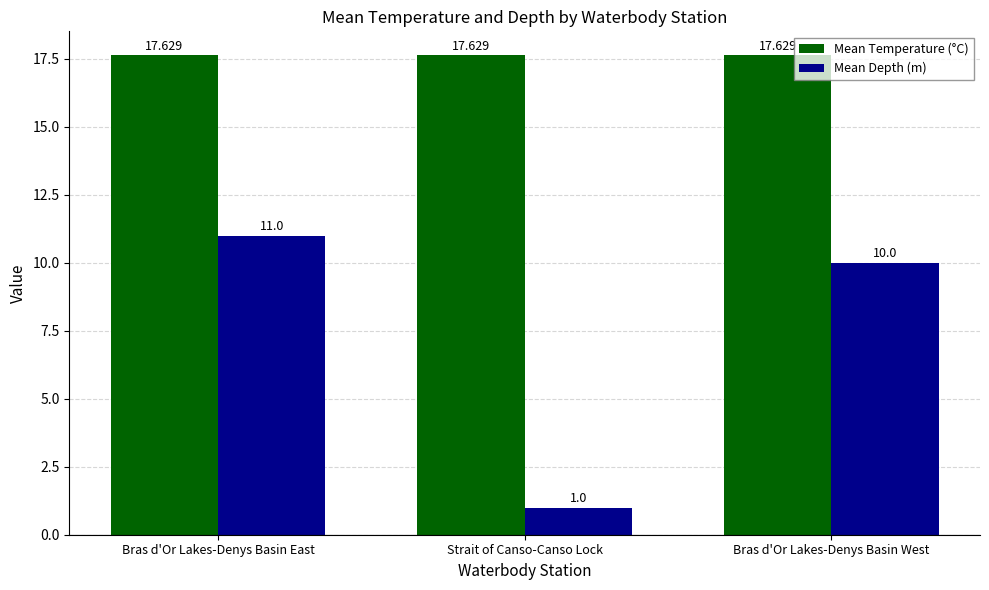

What is the lowest value of the Mean Temperature (°C) series?

17.6